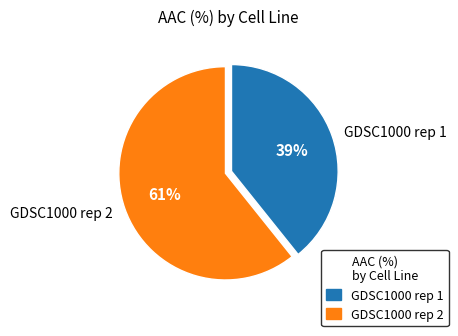

Is the sum of GDSC1000 rep 2 and GDSC1000 rep 1 greater than half?

Yes